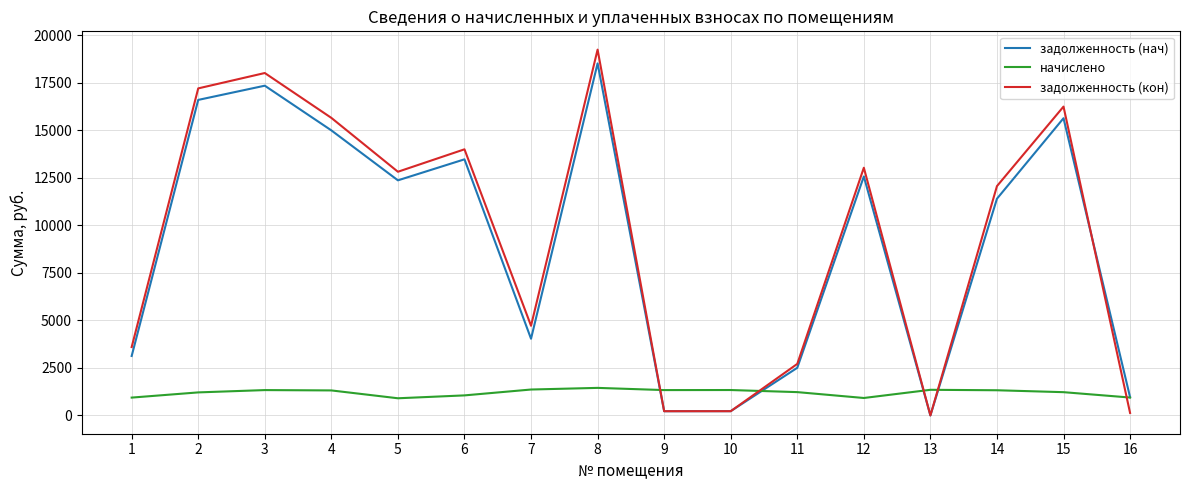

Is this an area chart (filled region under the line)?

No